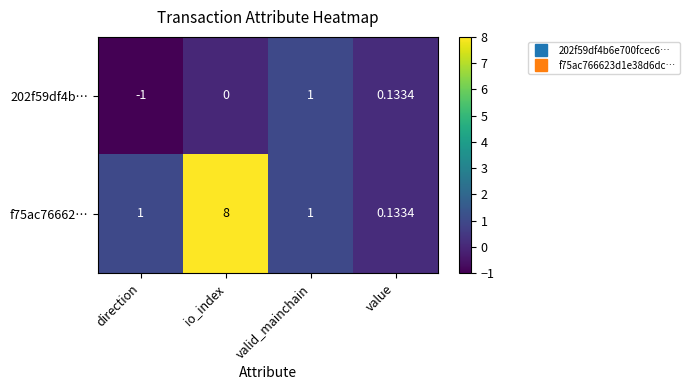

Which label corresponds to the smallest value in the chart?

direction